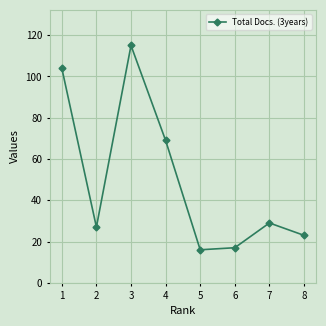

What is the difference between the maximum and second lowest values?

98